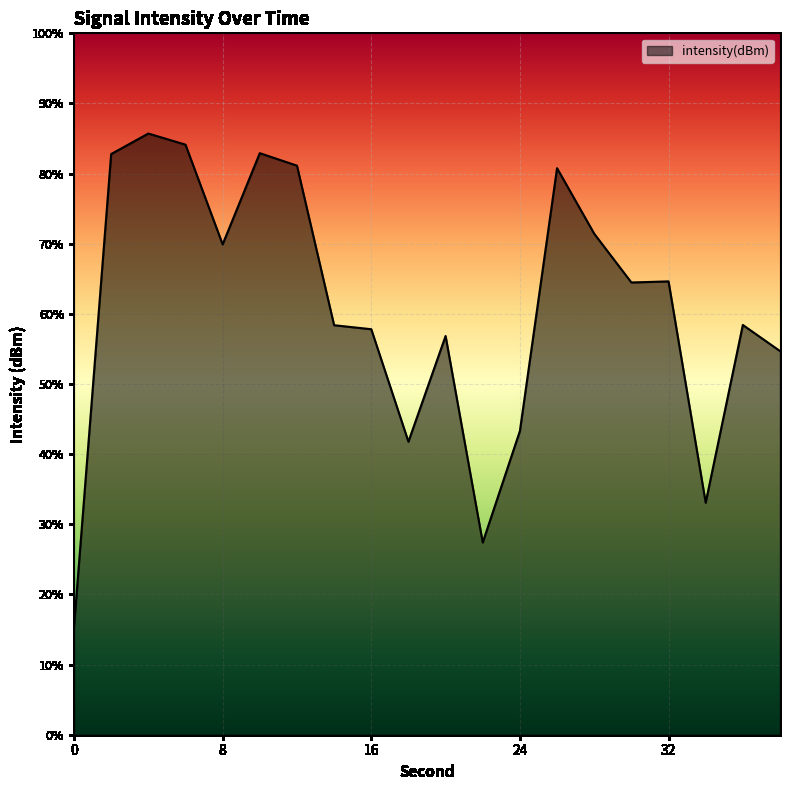

How many lines are shown in the chart?

1